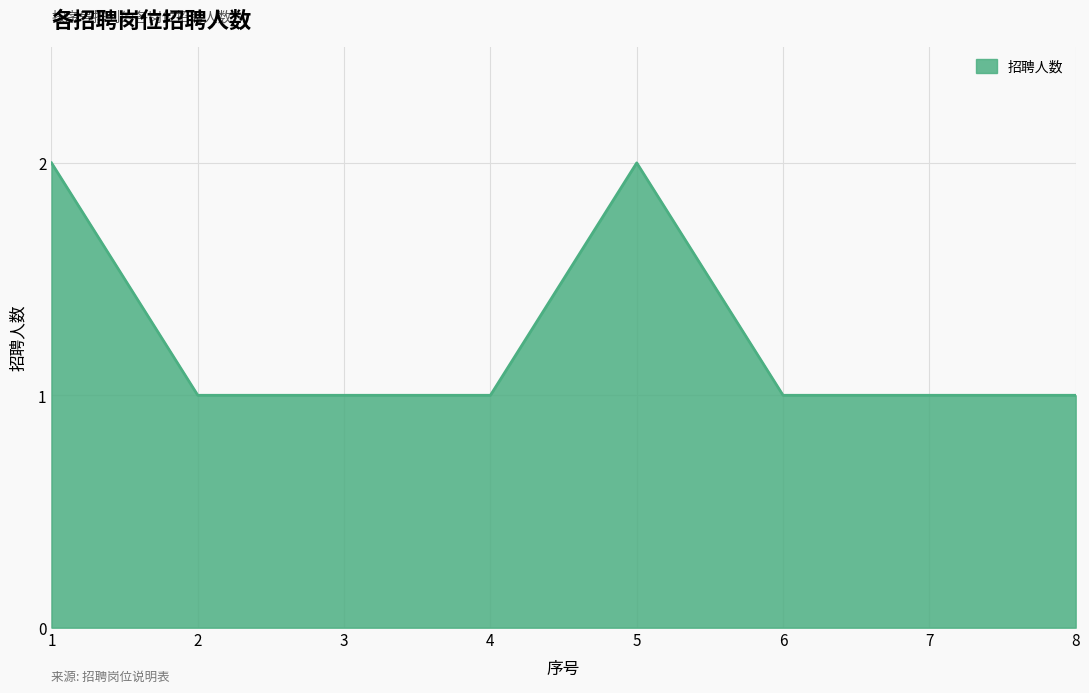

Is it true that the value at 3 is 1?

True